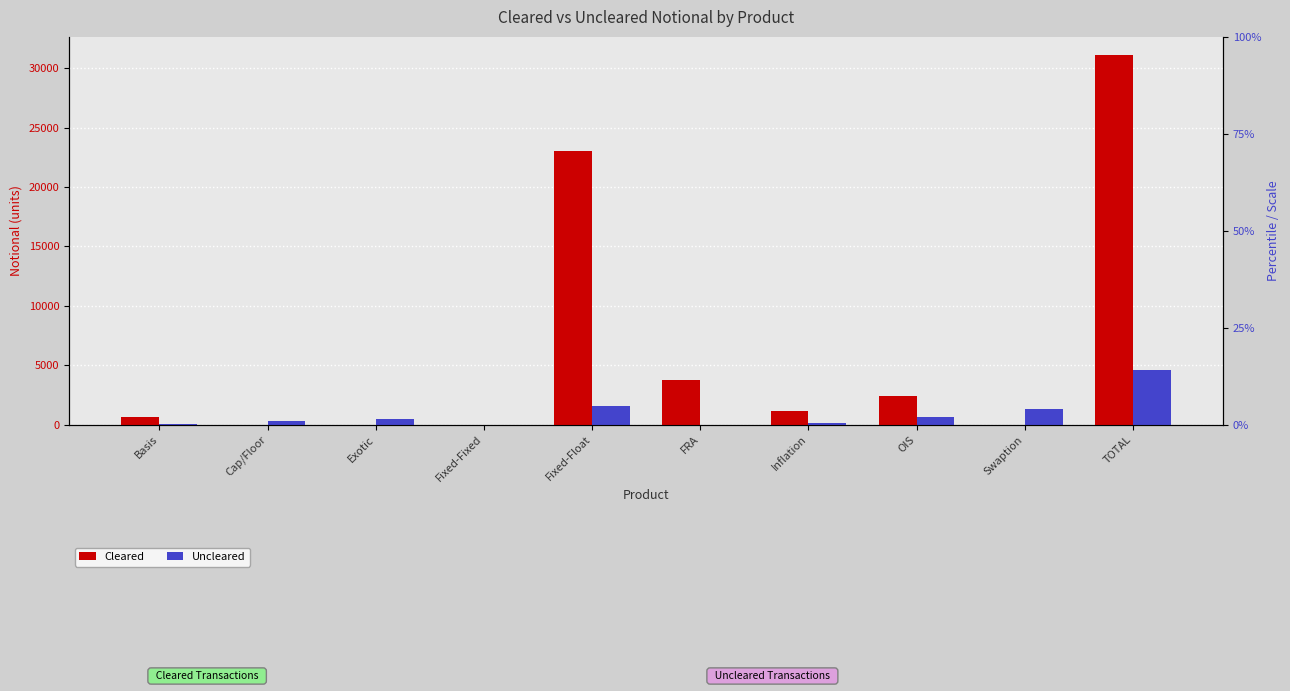

How many values in the Cleared series exceed 1138?

4